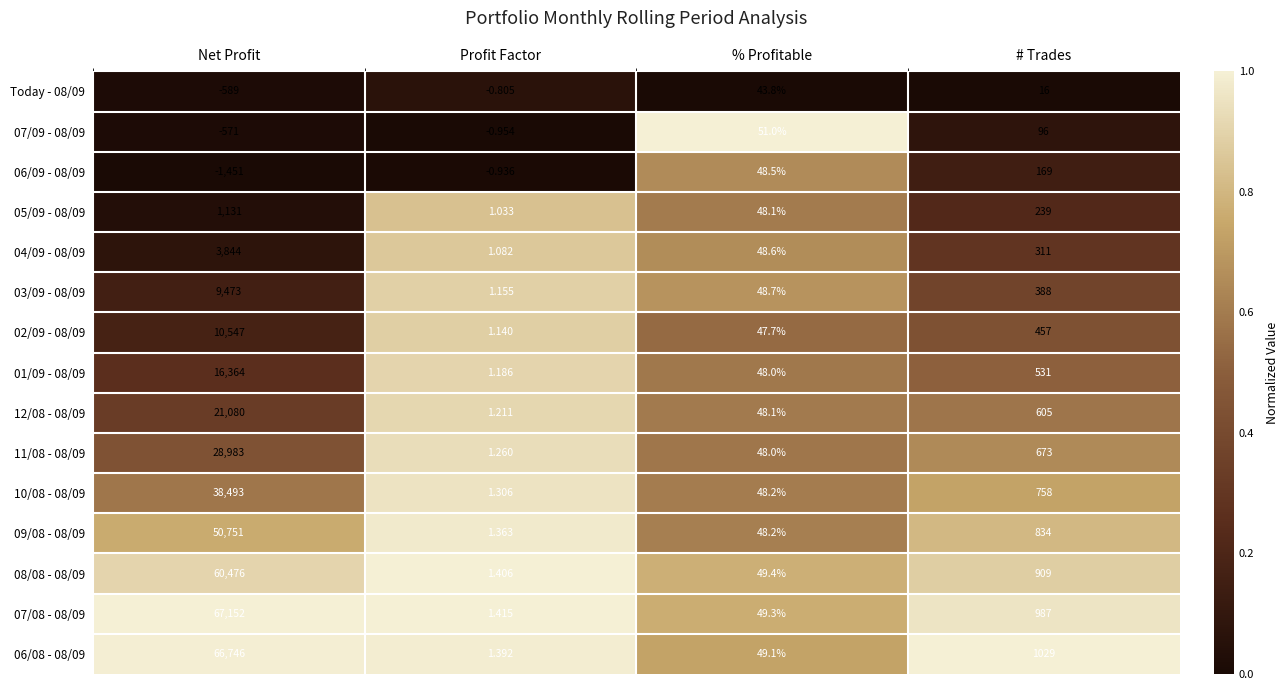

At which label is 05/09 - 08/09 closest to 566?

# Trades